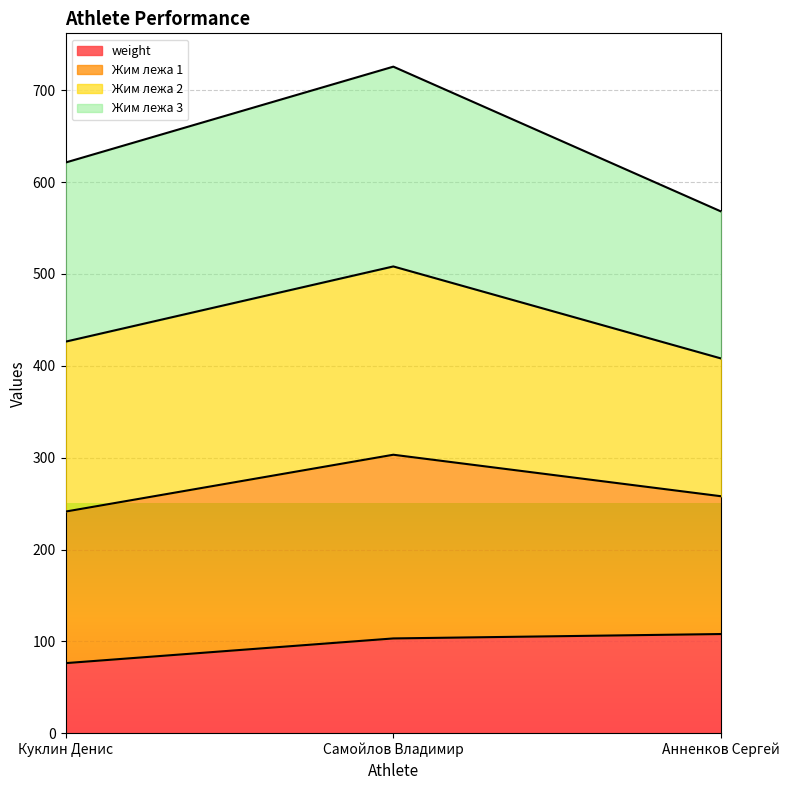

List the series in order of their overall mean, lowest first.

weight (line), Жим лежа 1 (line), Жим лежа 2 (line), Жим лежа 3 (line)